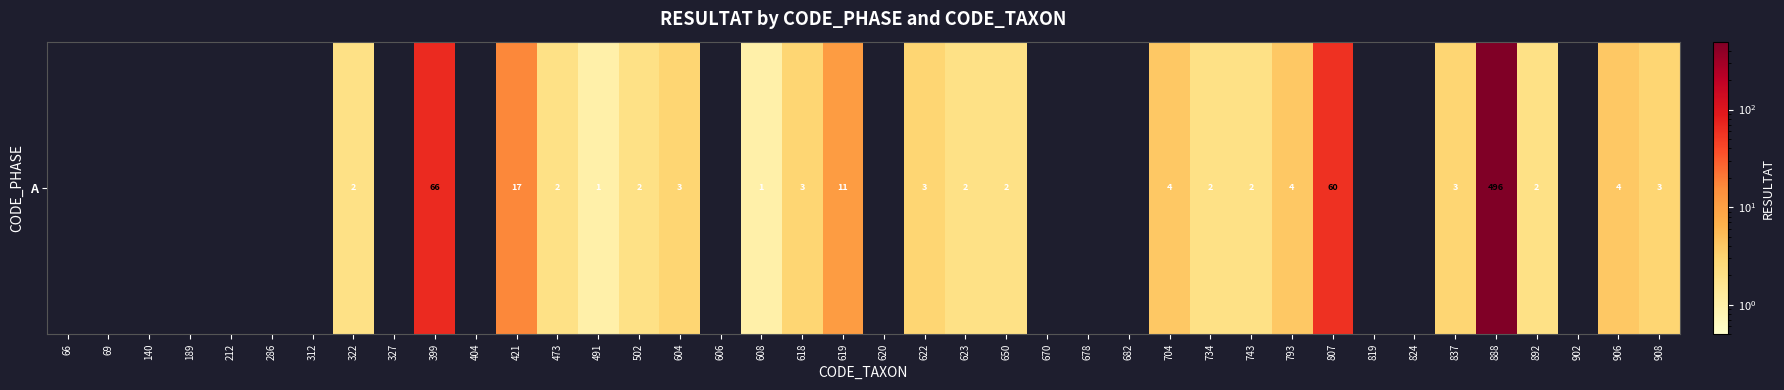

Is it true that the value at 734 is 1?

False